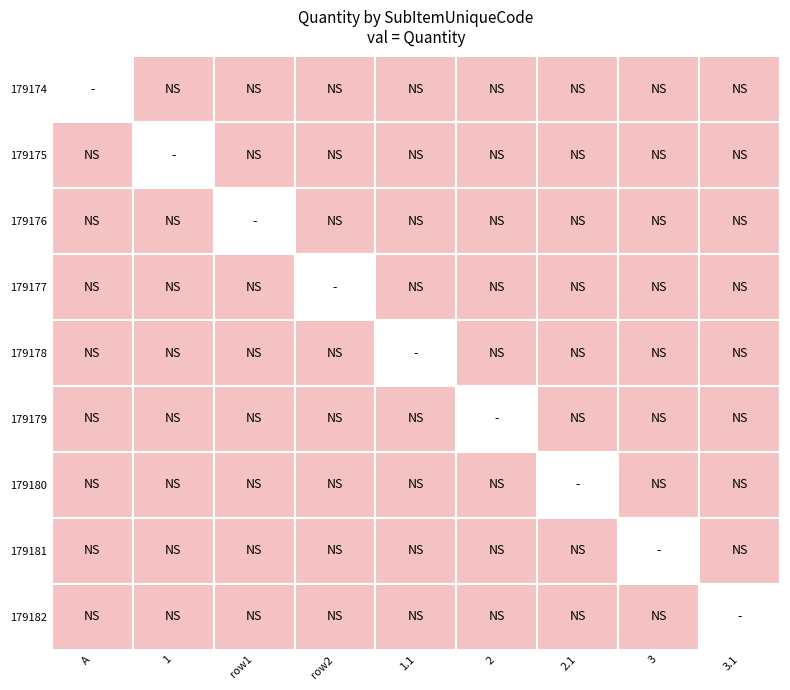

At how many categories does at least one series exceed 1?

1